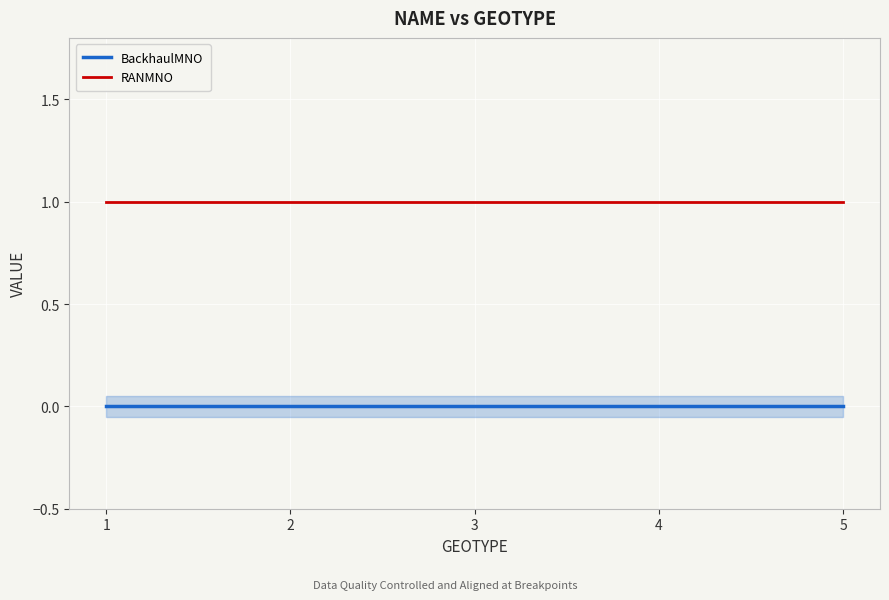

Is it true that RANMNO equals 1 at 3?

True